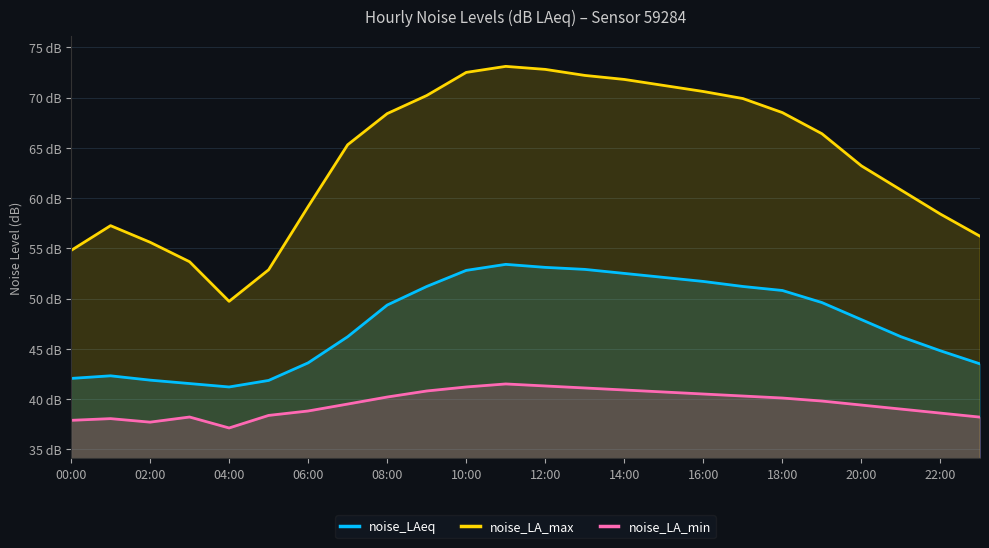

Does the chart have visible grid lines?

Yes